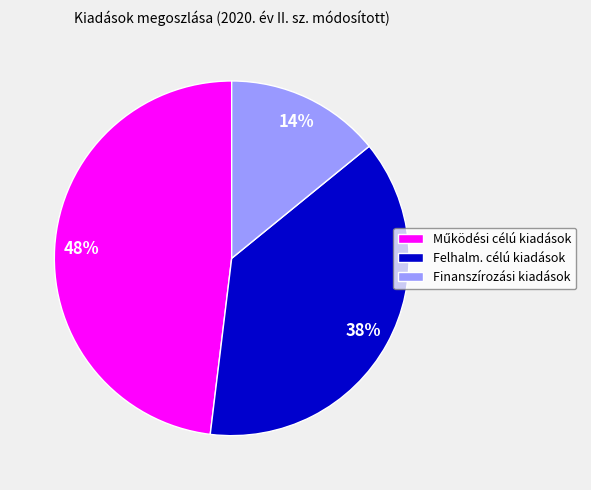

Between Finanszírozási kiadások and Felhalm. célú kiadások, which is larger?

Felhalm. célú kiadások